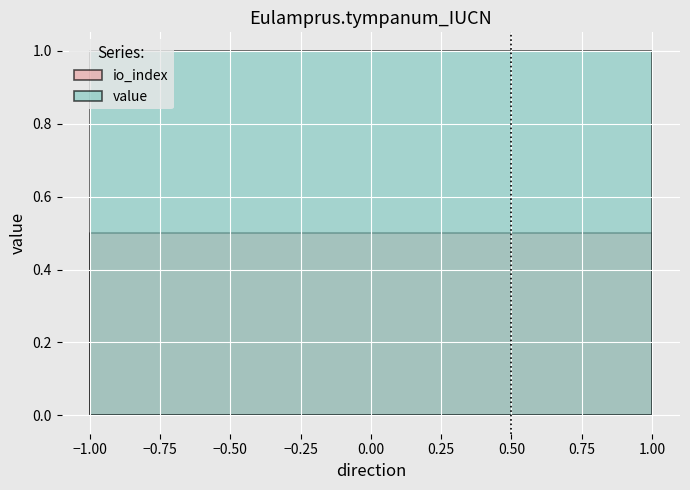

What is the smallest value displayed?

0.5